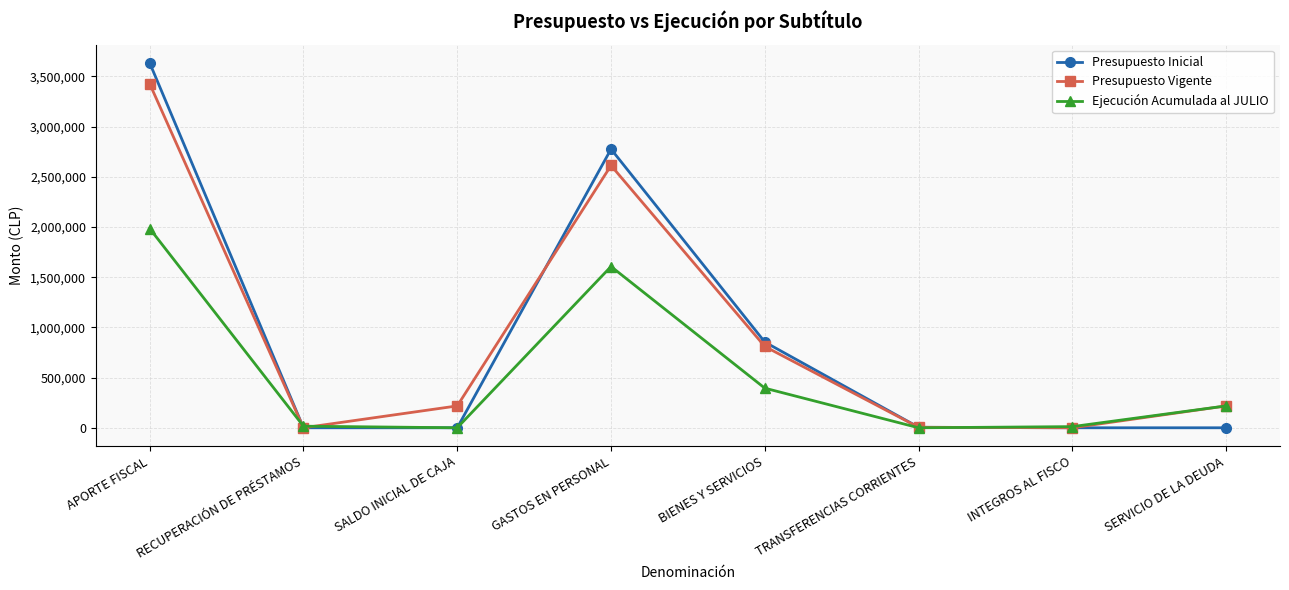

Where does the Ejecución Acumulada al JULIO series first go above 217750?

APORTE FISCAL